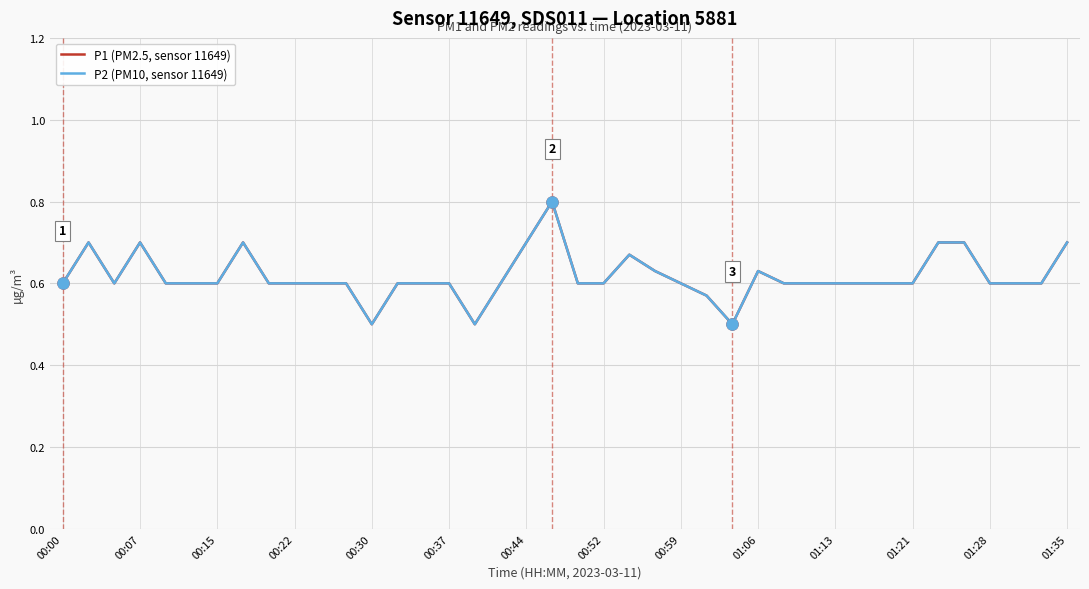

How many interior local valleys does the P2 (PM10, sensor 11649) series have?

4